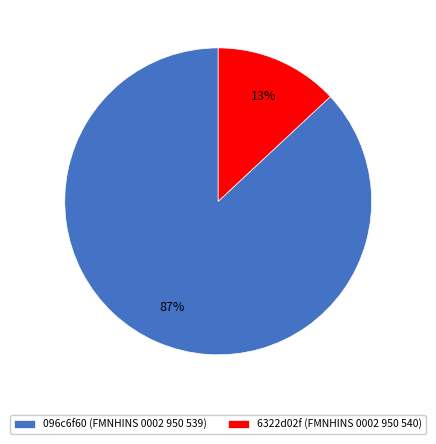

To the nearest percent, what is the average slice percentage?

50%